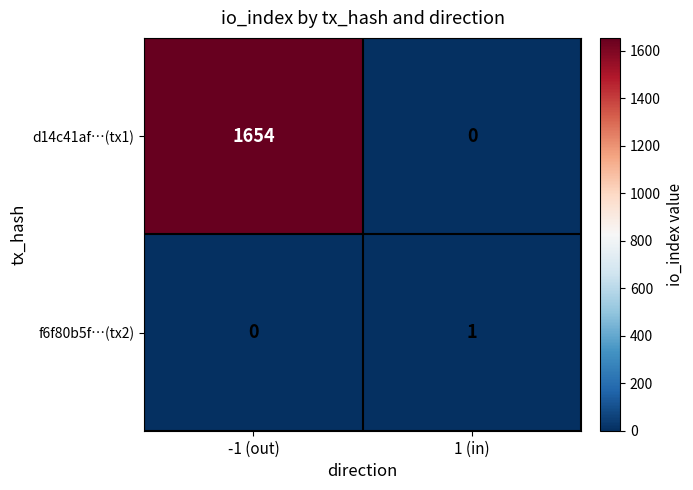

Which series has the widest spread of values?

d14c41af…(tx1)